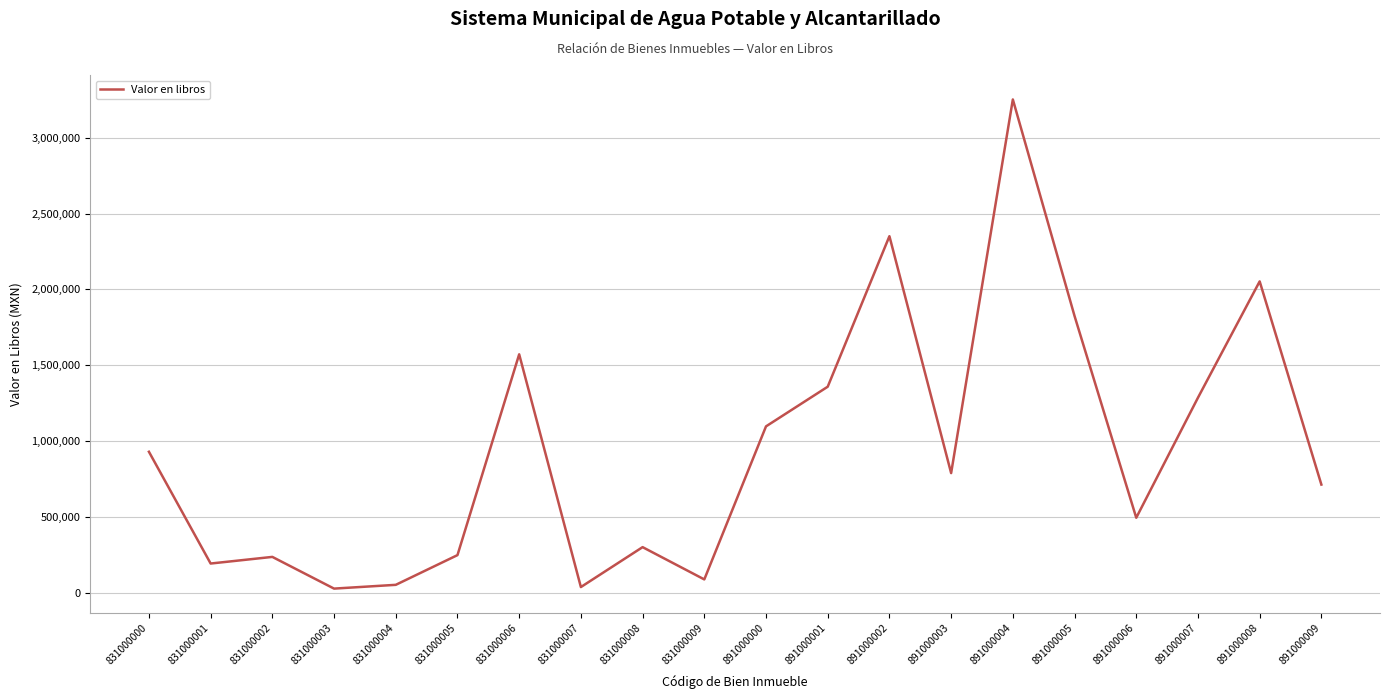

Which has a higher value, 891000002 or 831000006?

891000002